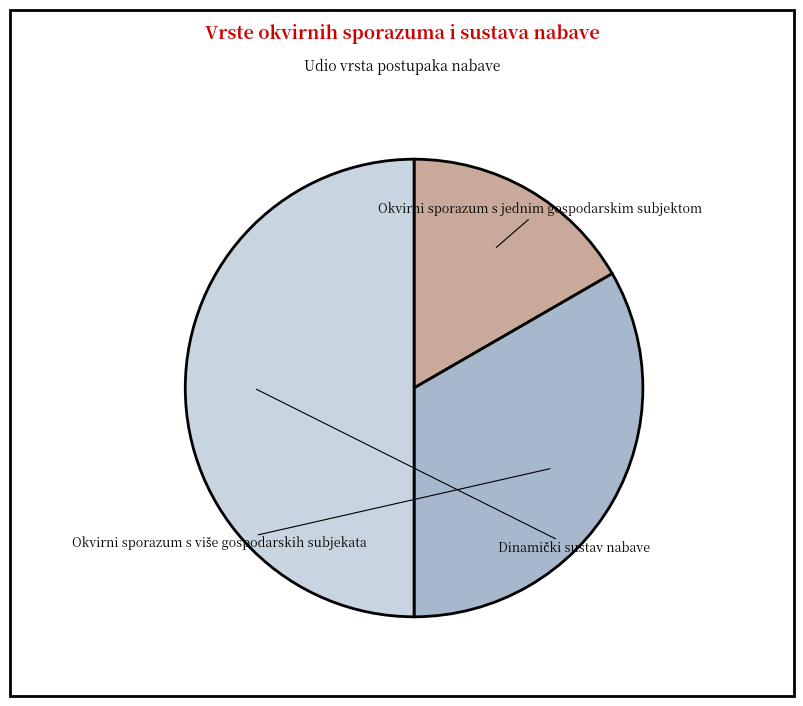

What is the change in value from Okvirni sporazum s više gospodarskih subjekata to Dinamički sustav nabave?

+1